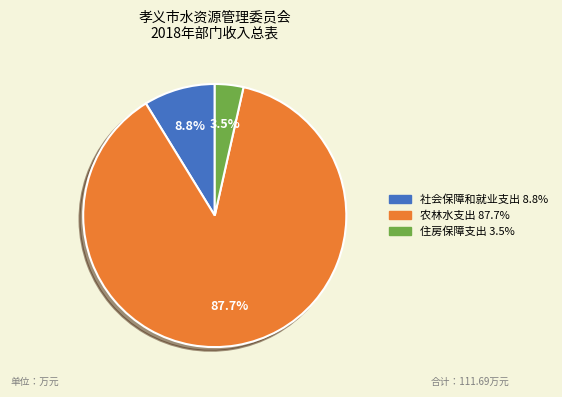

True or false: 社会保障和就业支出 accounts for 1% of the total.

False